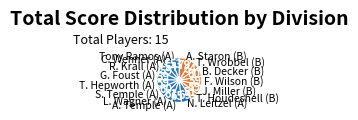

Count the number of slices in the pie.

15